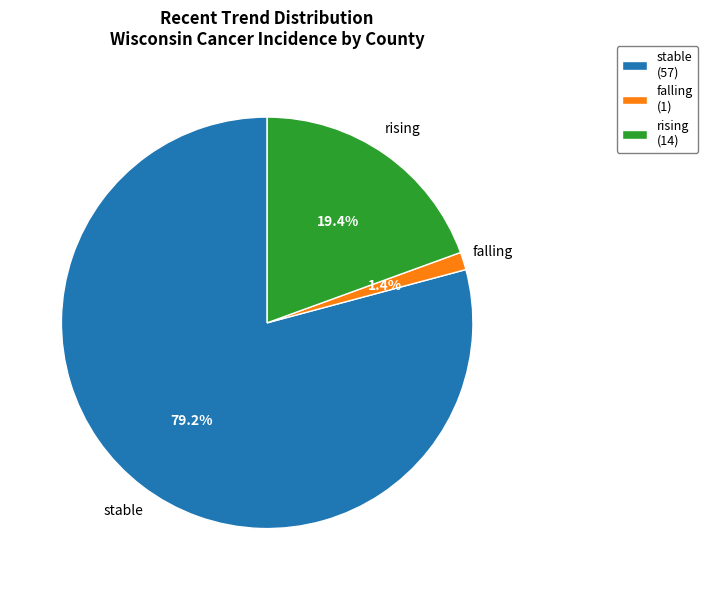

To the nearest percent, what portion does stable represent?

79%